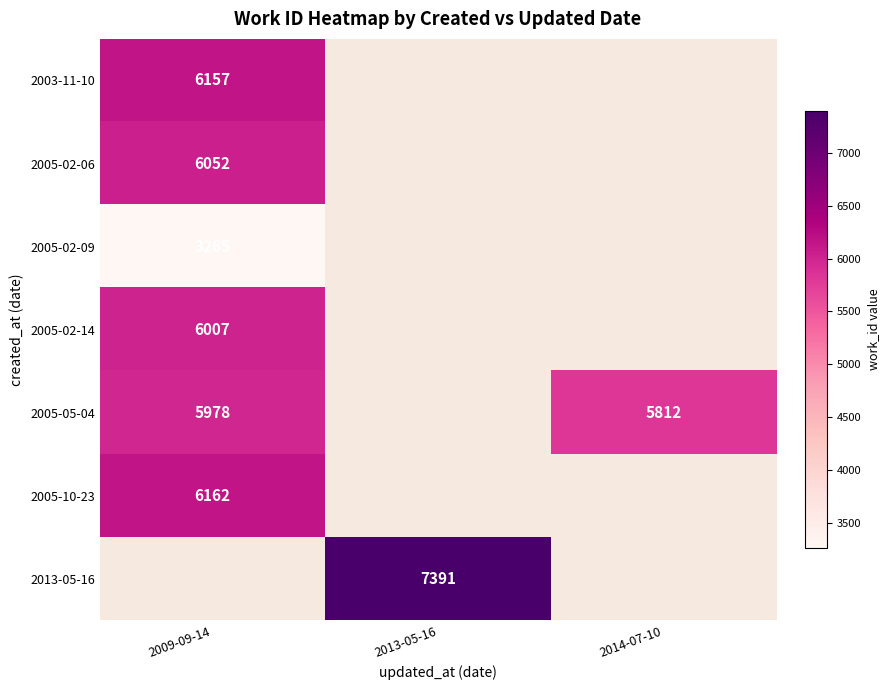

The value of 2005-02-09 at 2009-09-14 is 803. True or false?

False